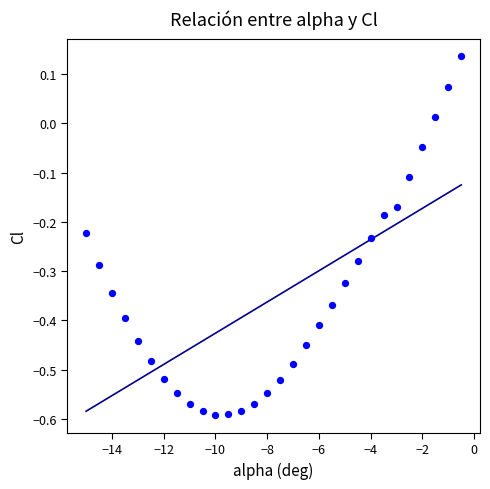

What is the range of X values (max minus min)?

14.5